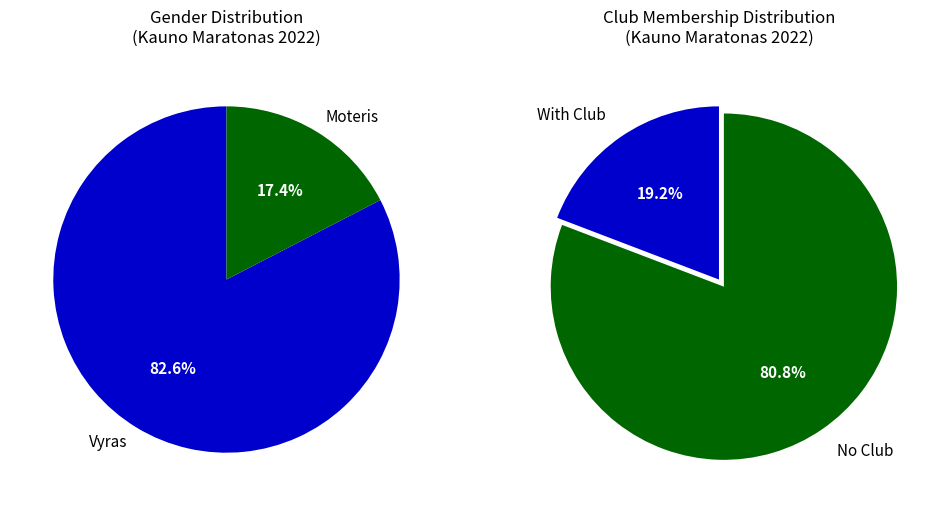

What is the change in value from Vyras to Moteris?

-146